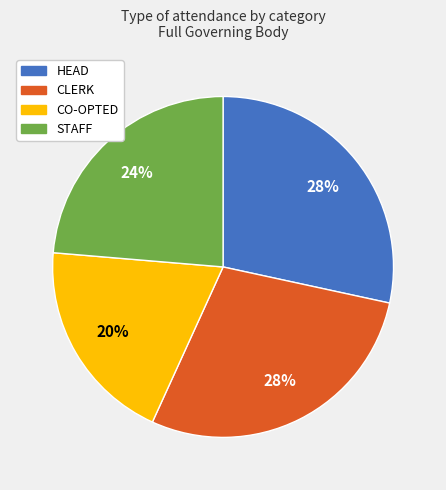

Does CO-OPTED represent more than half of the total?

No